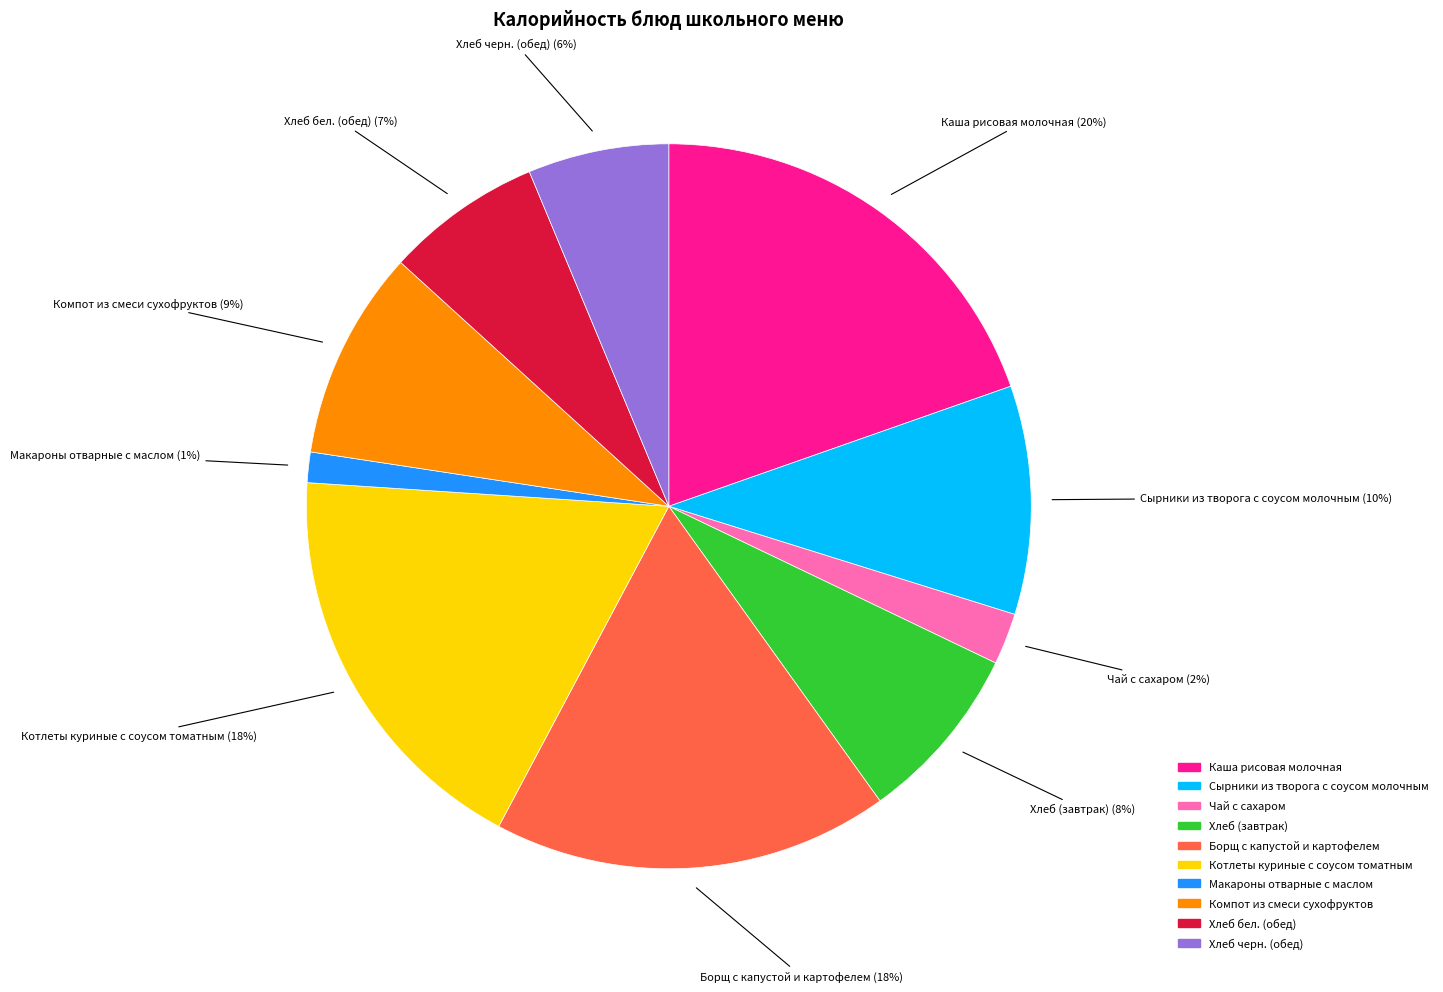

Do Котлеты куриные с соусом томатным and Чай с сахаром together represent more than half of the pie?

No